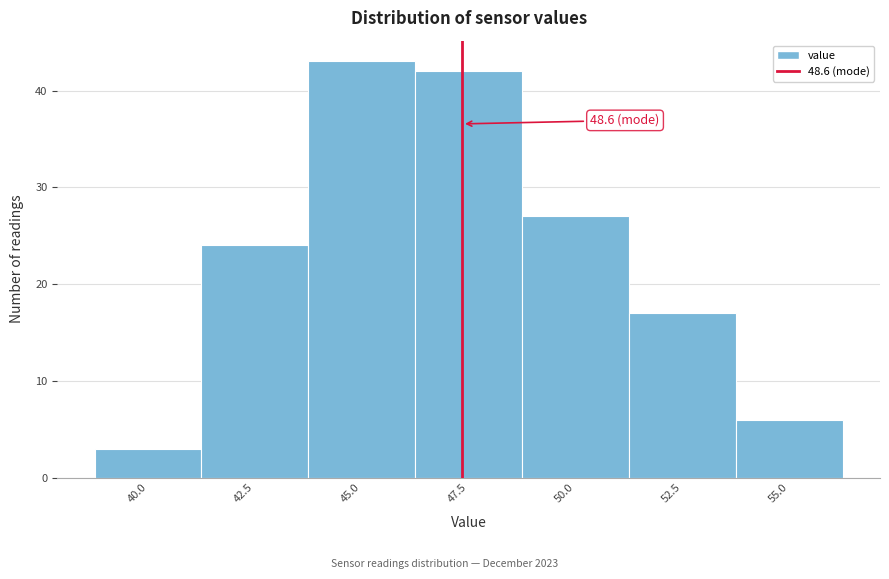

Reading right to left, list all the values displayed in this chart.

55.0=6	52.5=17	50.0=27	47.5=42	45.0=43	42.5=24	40.0=3